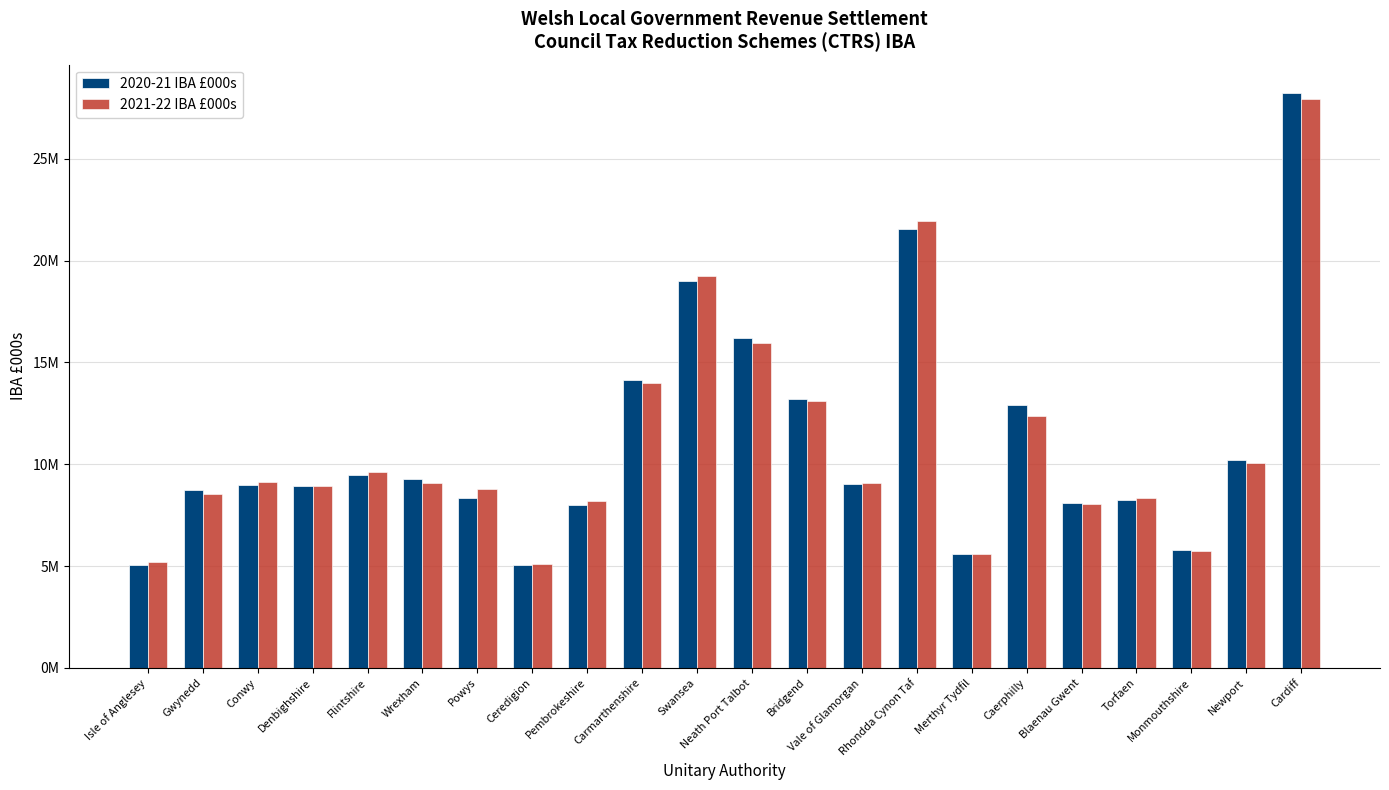

What is the approximate value of 2021-22 IBA £000s at Conwy?

9137731.8